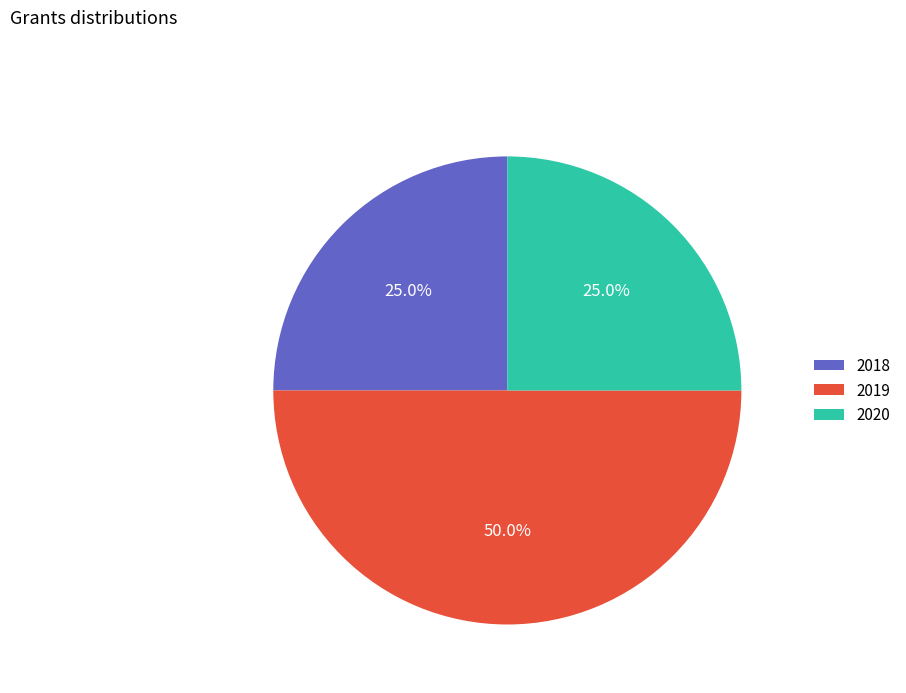

What percentage is the 2018 slice, to the nearest percent?

25%